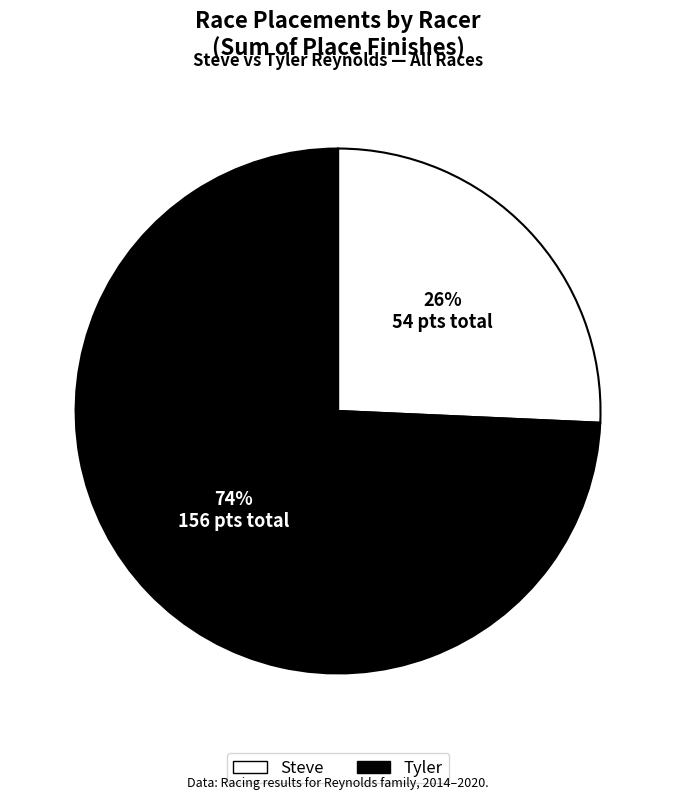

Which slice is the smallest?

Steve